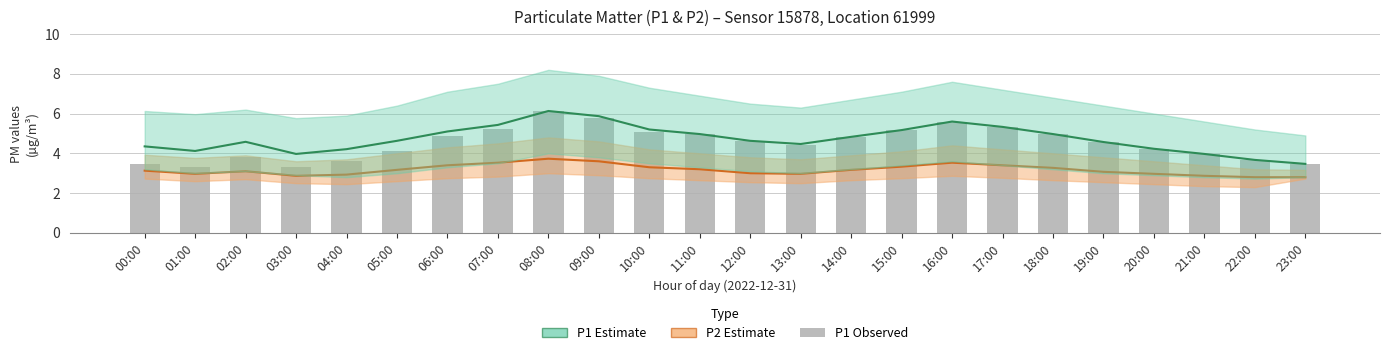

Reading left to right, list all the values displayed in this chart.

P2: 3.1	3.0	3.1	2.9	2.9	3.2	3.4	3.5	3.7	3.6	3.3	3.2	3.0	3.0	3.2	3.3	3.5	3.4	3.3	3.1	3.0	2.9	2.8	2.8
P1: 4.3	4.1	4.6	4.0	4.2	4.6	5.1	5.4	6.1	5.9	5.2	5.0	4.6	4.5	4.8	5.2	5.6	5.3	5.0	4.6	4.2	4.0	3.7	3.5
P1_bar: 3.5	3.3	3.8	3.3	3.6	4.1	4.9	5.2	6.1	5.8	5.1	5.0	4.6	4.4	4.8	5.2	5.6	5.3	5.0	4.6	4.2	4.0	3.7	3.5